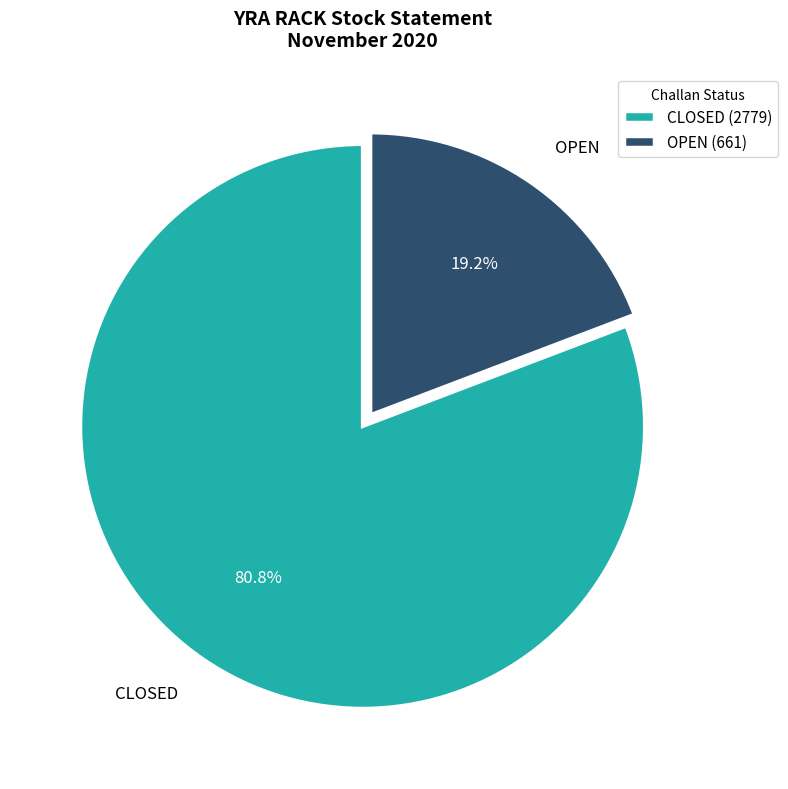

Does CLOSED account for over 50% of the chart?

Yes